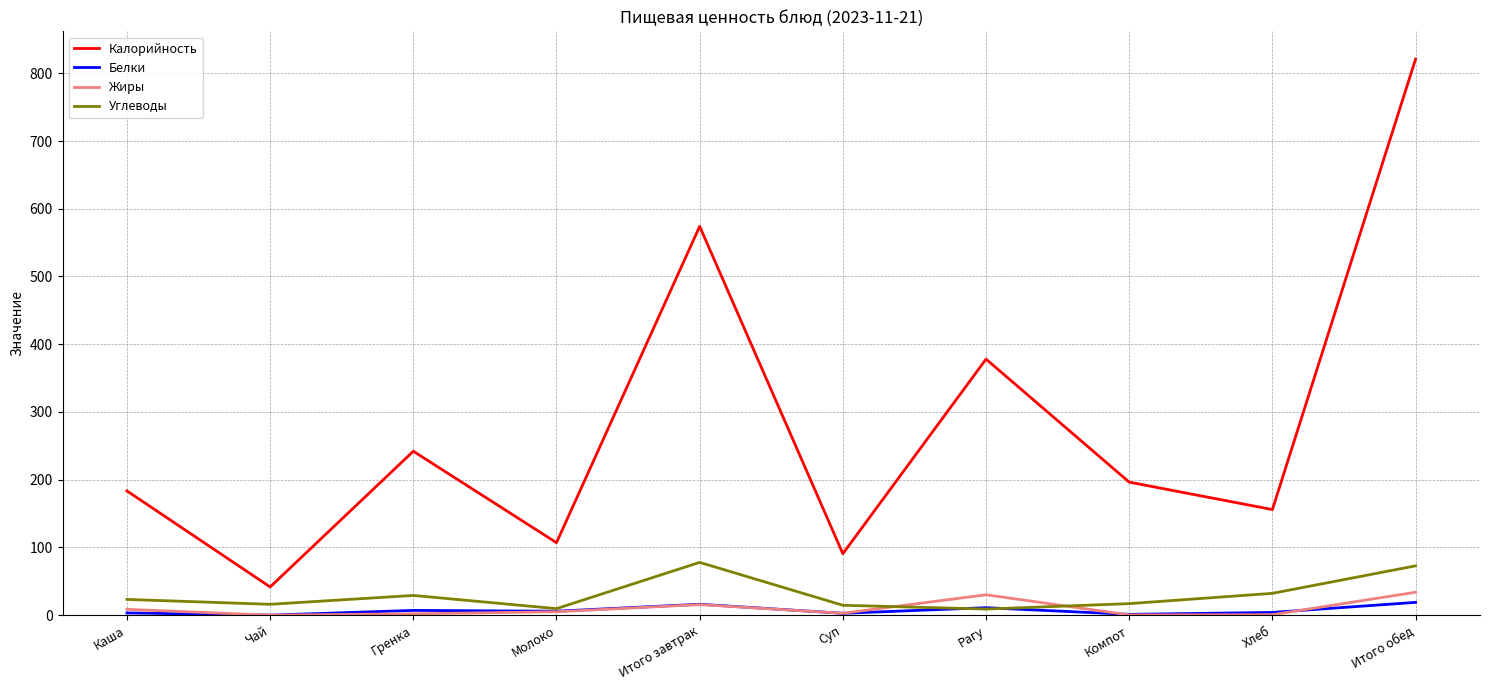

At which label does Жиры first exceed 5?

Каша